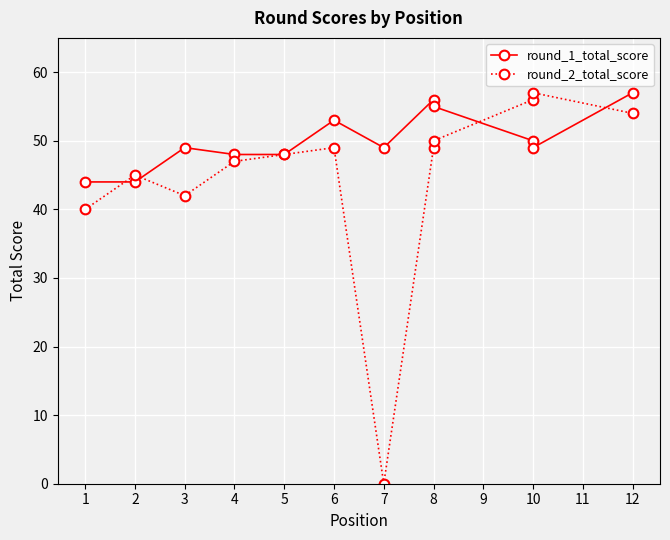

Rank the categories by round_2_total_score value from highest to lowest.

10, 10, 12, 8, 6, 8, 5, 4, 2, 3, 1, 7